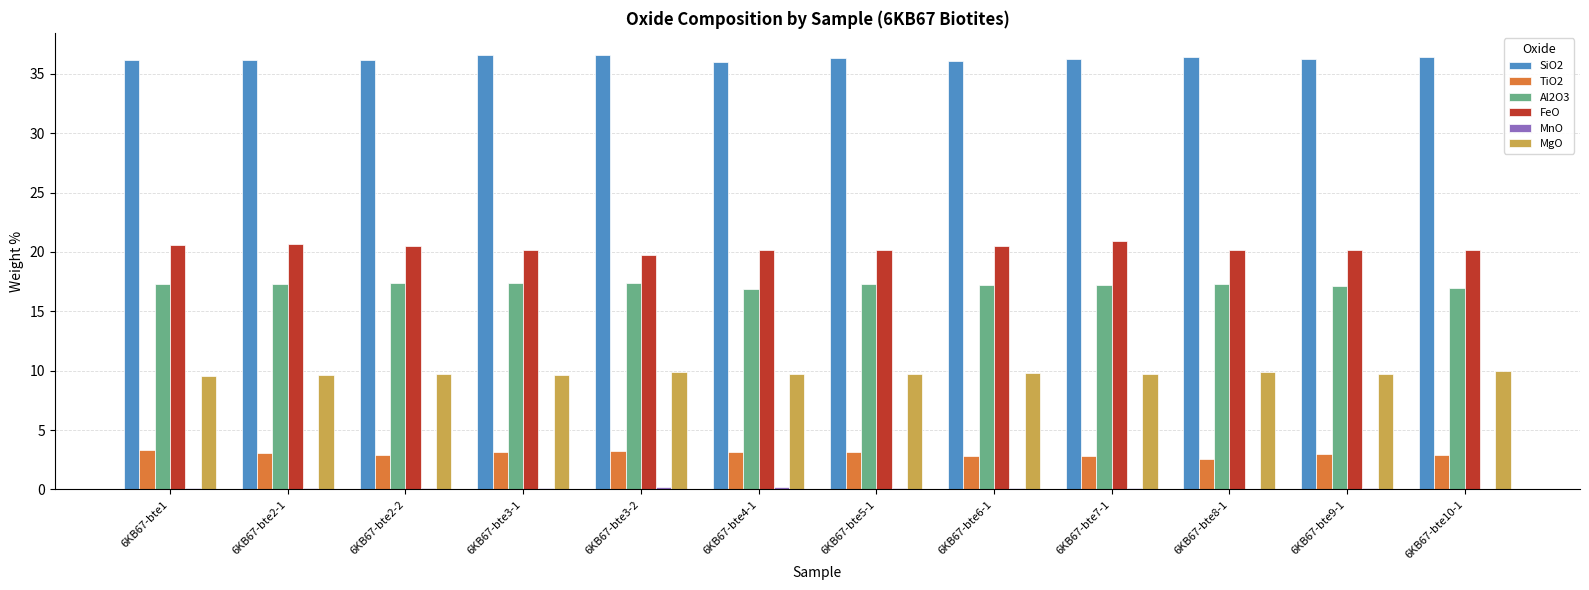

Which series has the largest total across all categories?

SiO2